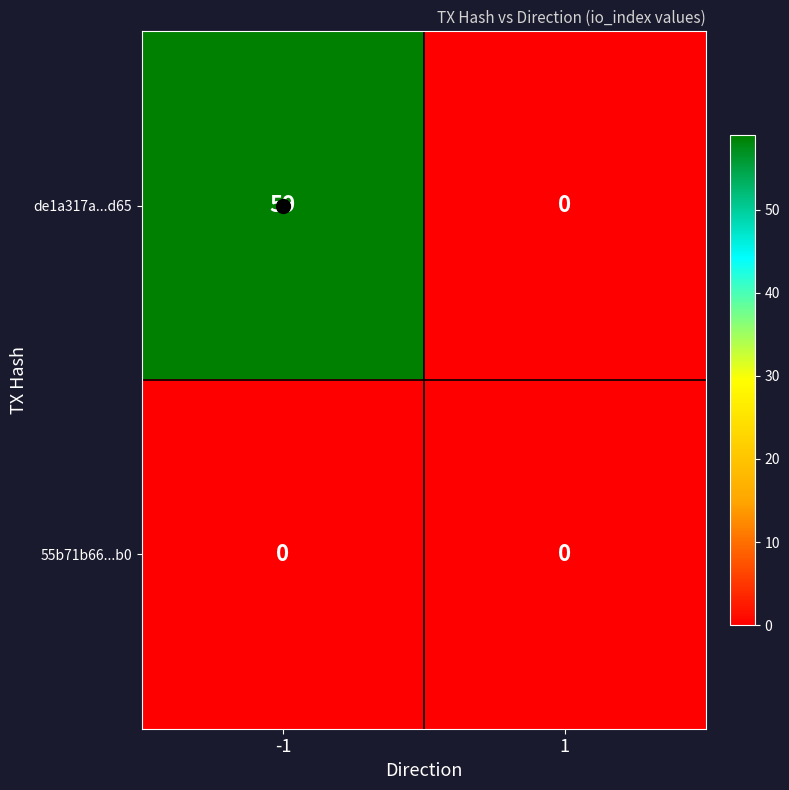

Which series has the widest spread of values?

de1a317a...d65